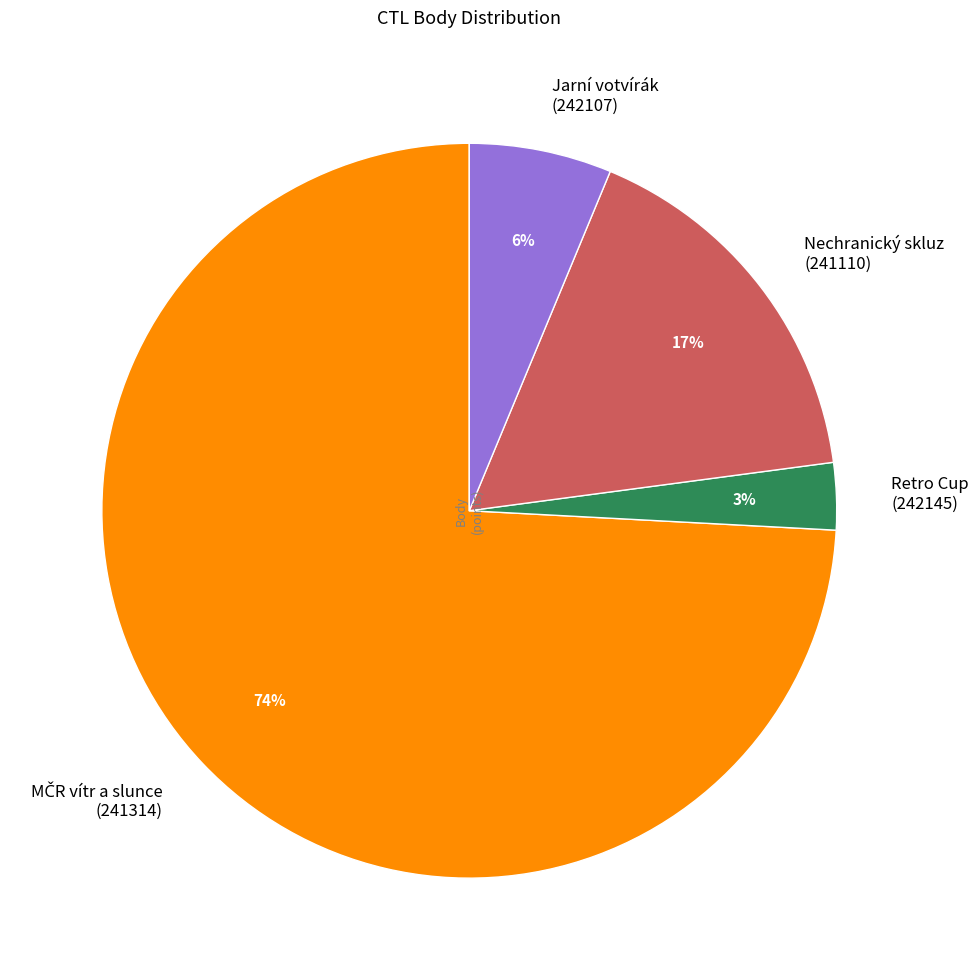

How many slices are in this pie chart?

4